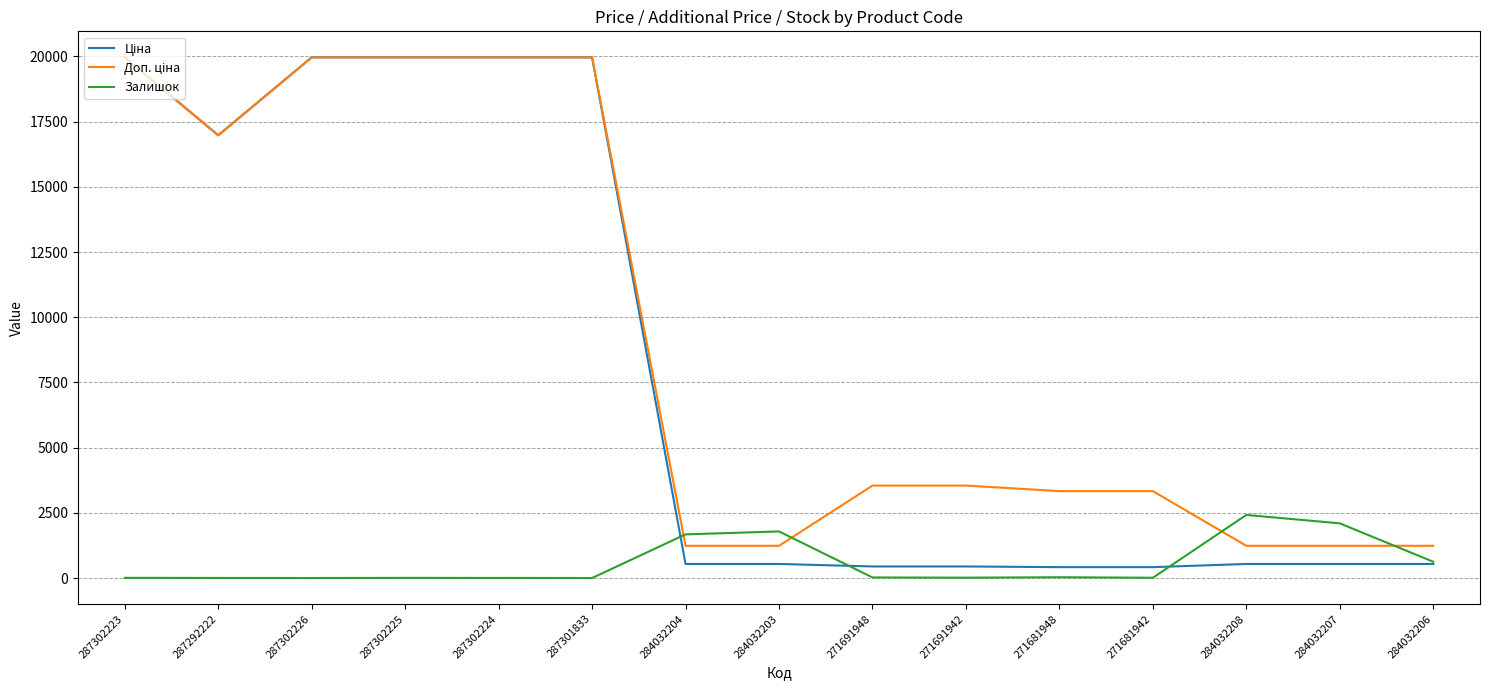

Is it true that Залишок equals 2561.1 at 284032203?

False